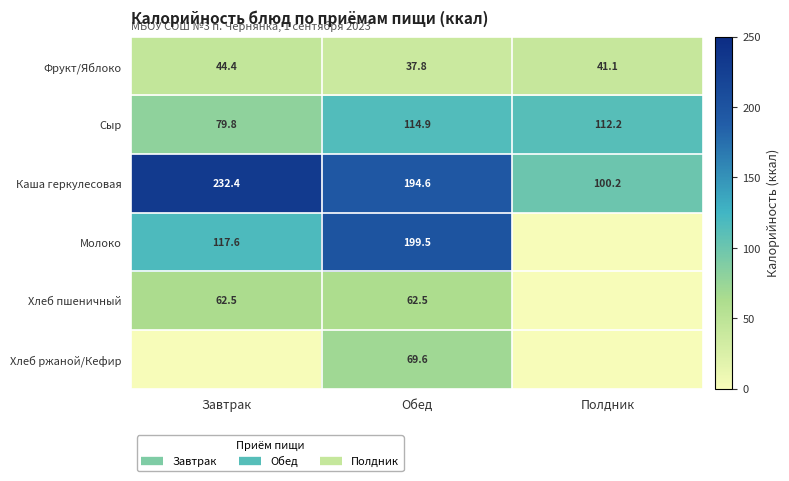

Where does the Фрукт/Яблоко series first go above 41?

Завтрак